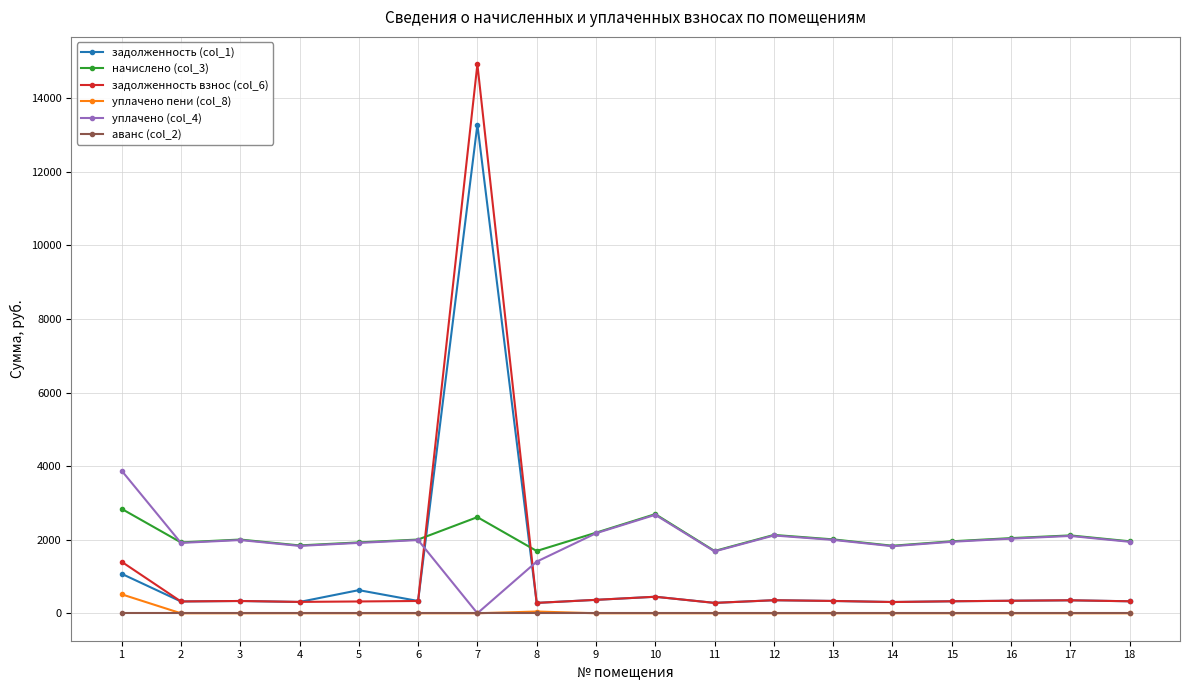

What is the sum of all уплачено (col_4) values?

35405.1